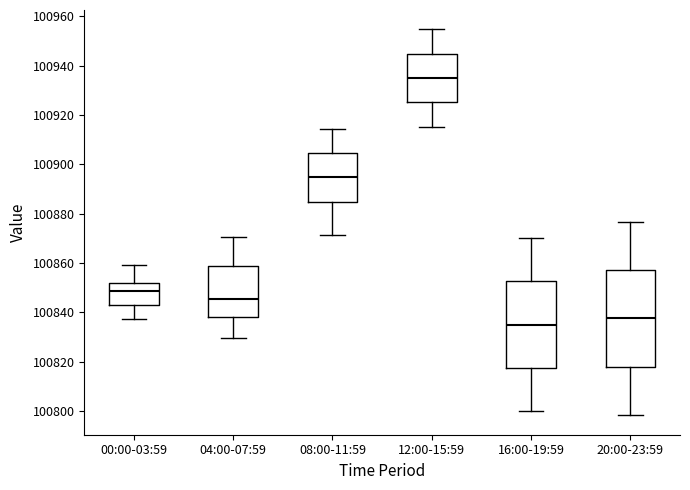

Reading left to right, transcribe this box plot: for each box, give where its median line is, the range the box spans, and where its two whiskers end, as read against the y-axis. The values are not printed on the chart, so give them approximately, as read against the axis.

00:00-03:59: median 100848, box 100842 to 100852, whiskers 100838 to 100860
04:00-07:59: median 100846, box 100838 to 100858, whiskers 100830 to 100870
08:00-11:59: median 100894, box 100884 to 100904, whiskers 100872 to 100914
12:00-15:59: median 100936, box 100926 to 100944, whiskers 100916 to 100954
16:00-19:59: median 100836, box 100818 to 100852, whiskers 100800 to 100870
20:00-23:59: median 100838, box 100818 to 100858, whiskers 100798 to 100876